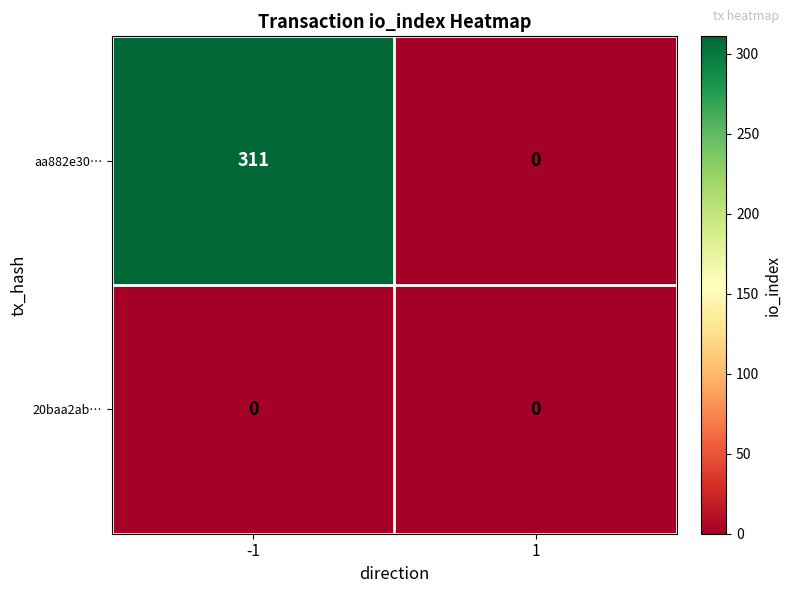

List the series in order of their peak value, lowest first.

20baa2ab…, aa882e30…